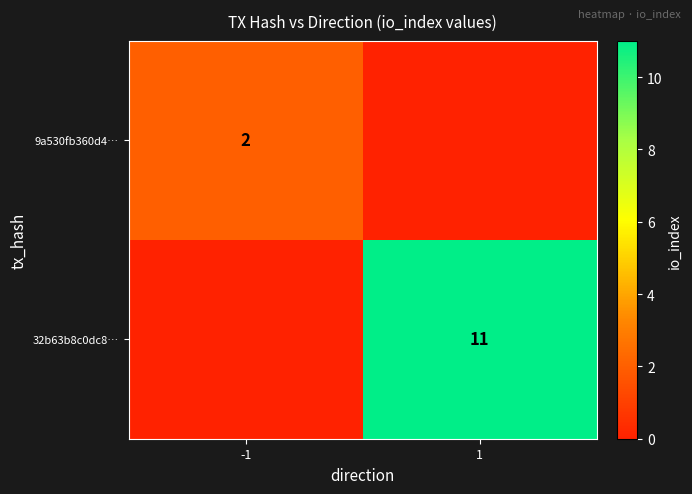

The value of 9a530fb360d4… at -1 is 1. True or false?

False